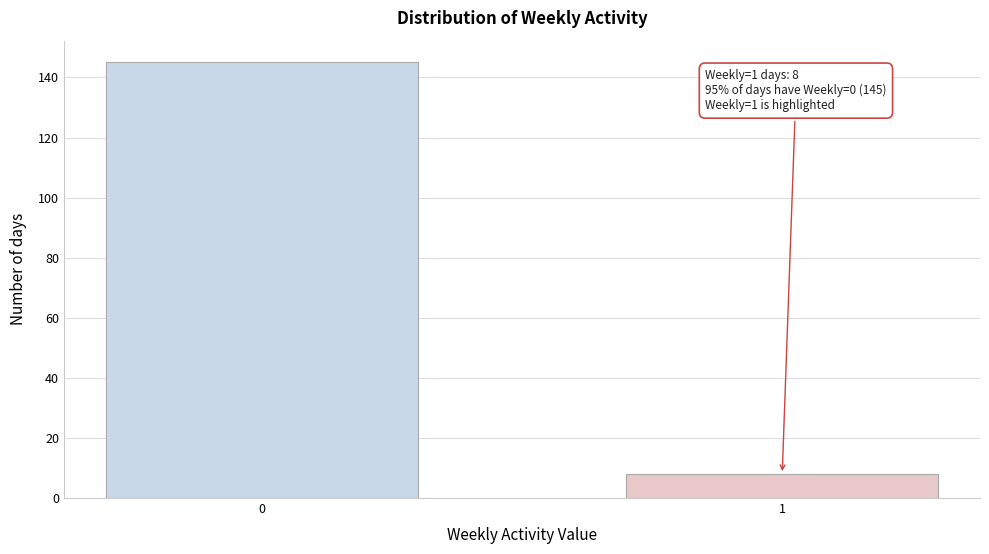

Reading left to right, what are all the values shown in this chart?

145	8